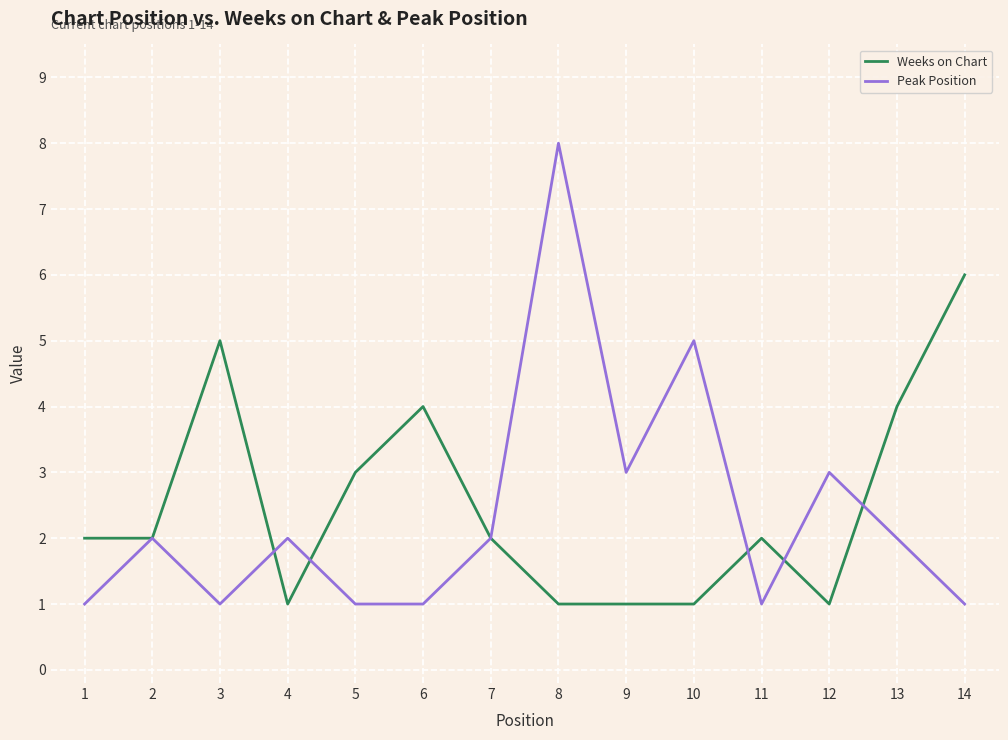

At which category does Peak Position reach its first local peak?

2